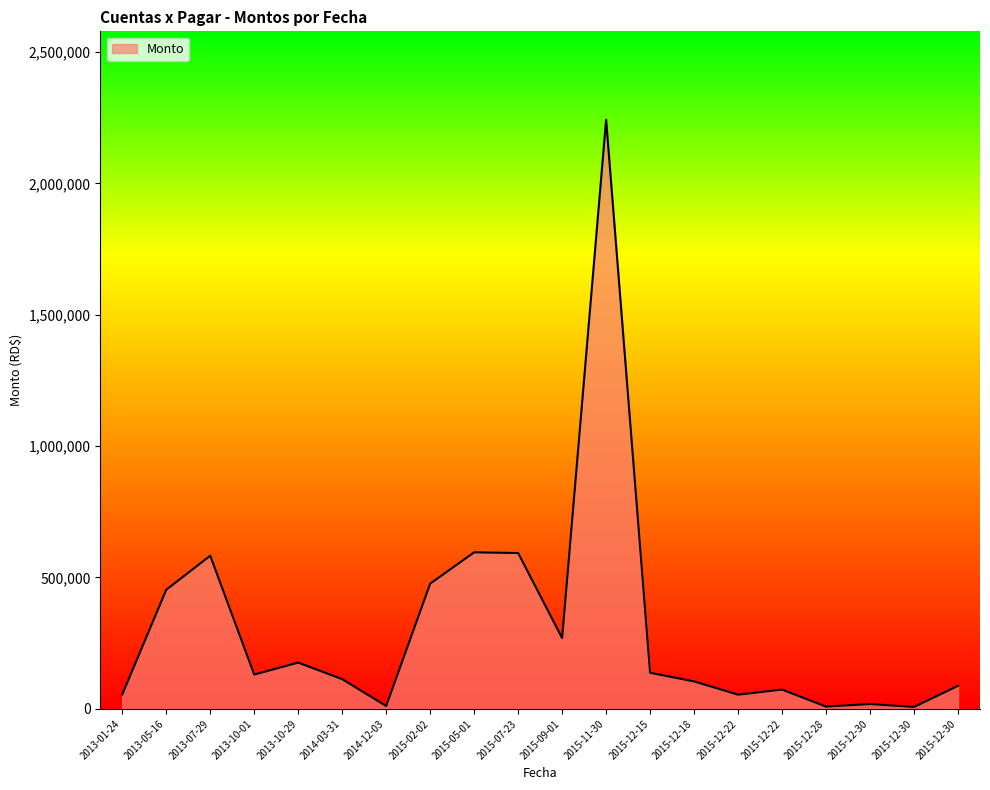

List the labels in order of value, smallest first.

2015-12-30, 2015-12-28, 2014-12-03, 2015-12-30, 2015-12-22, 2013-01-24, 2015-12-22, 2015-12-30, 2015-12-18, 2014-03-31, 2013-10-01, 2015-12-15, 2013-10-29, 2015-09-01, 2013-05-16, 2015-02-02, 2013-07-29, 2015-07-23, 2015-05-01, 2015-11-30